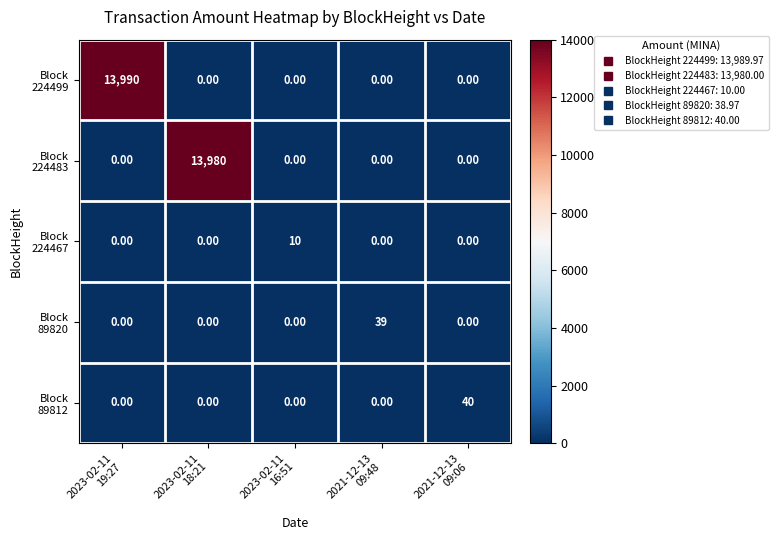

Count the number of data series in this chart.

5